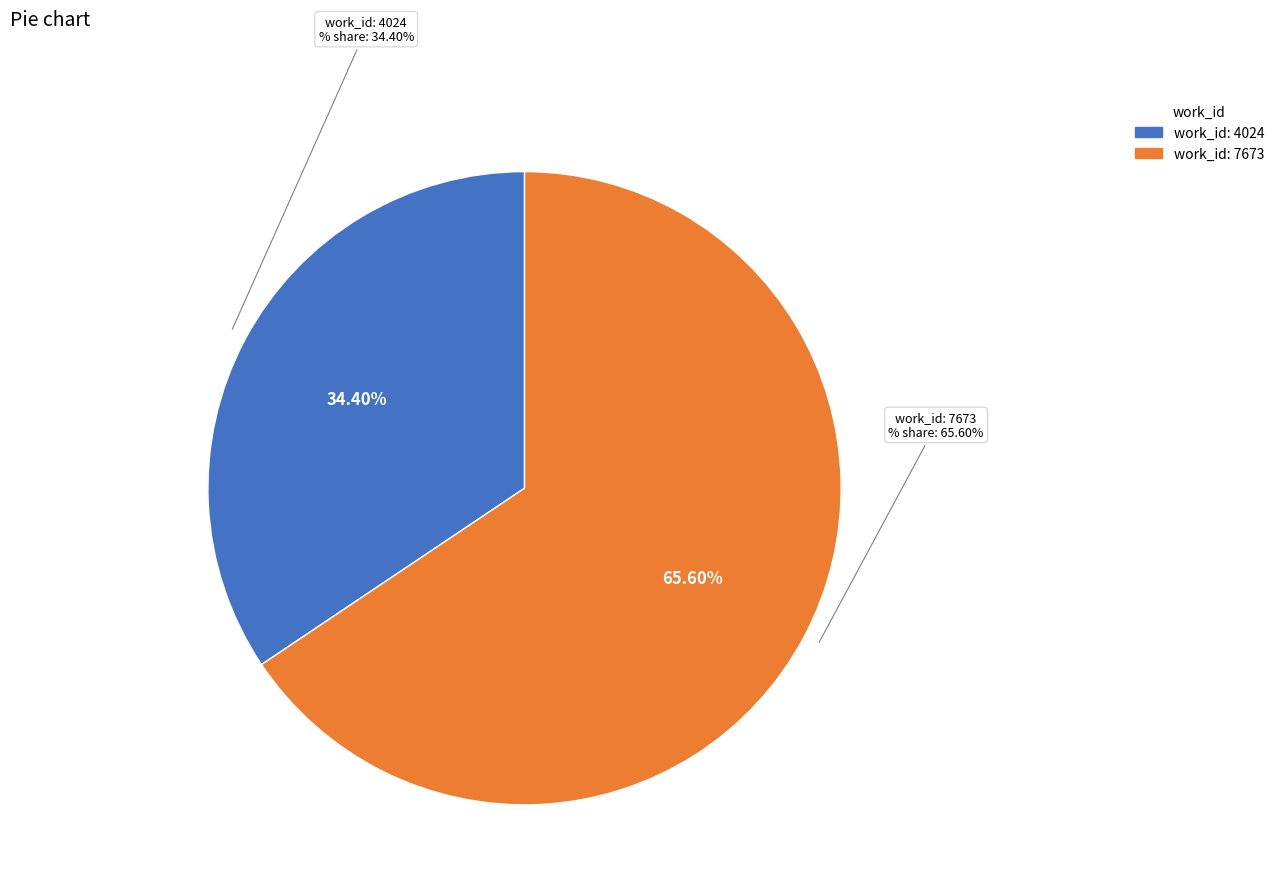

To the nearest percent, what percentage of the pie is 2013-09-11 (work_id 4024)?

34%